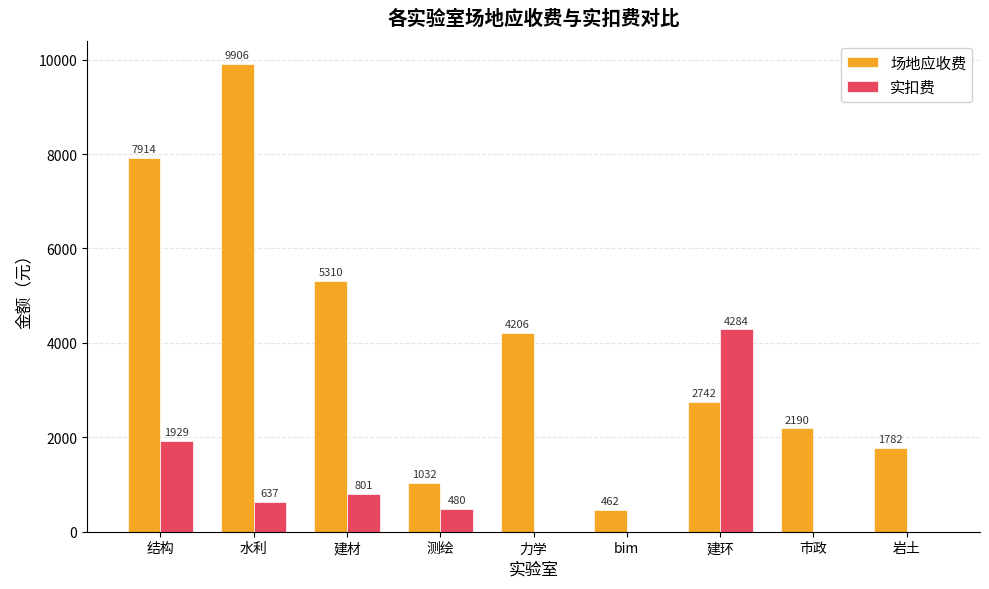

Is it true that 场地应收费 equals 2344 at 建材?

False